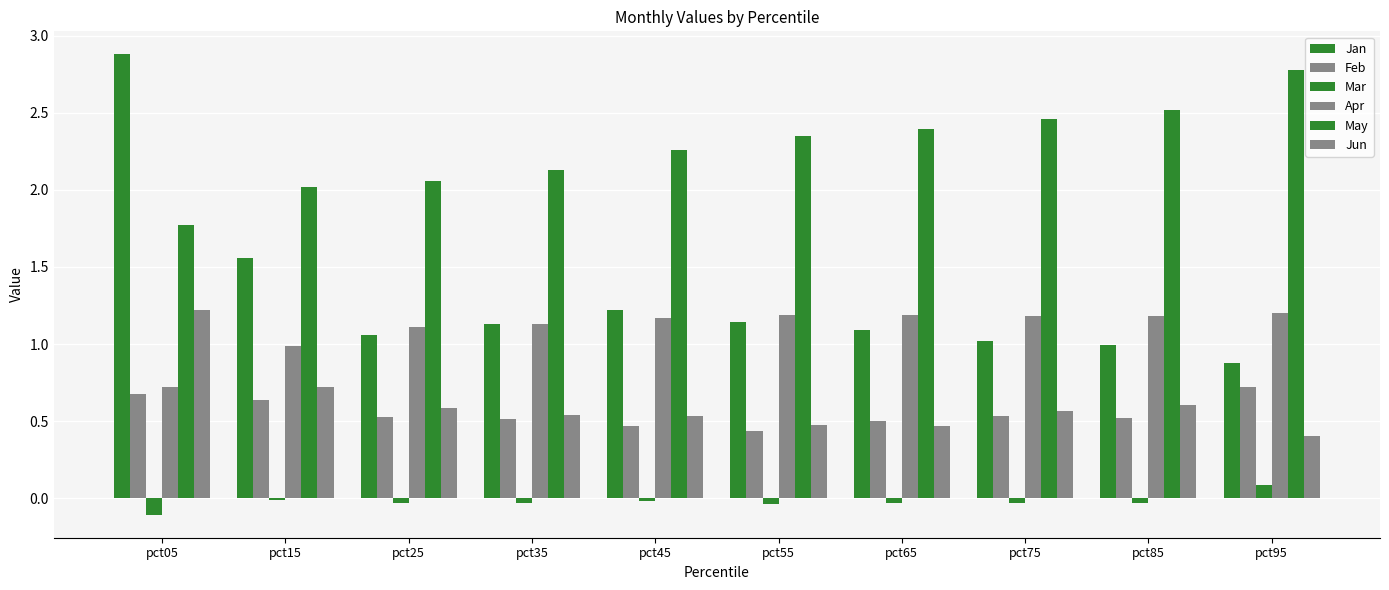

How many categories are shown in the chart?

10